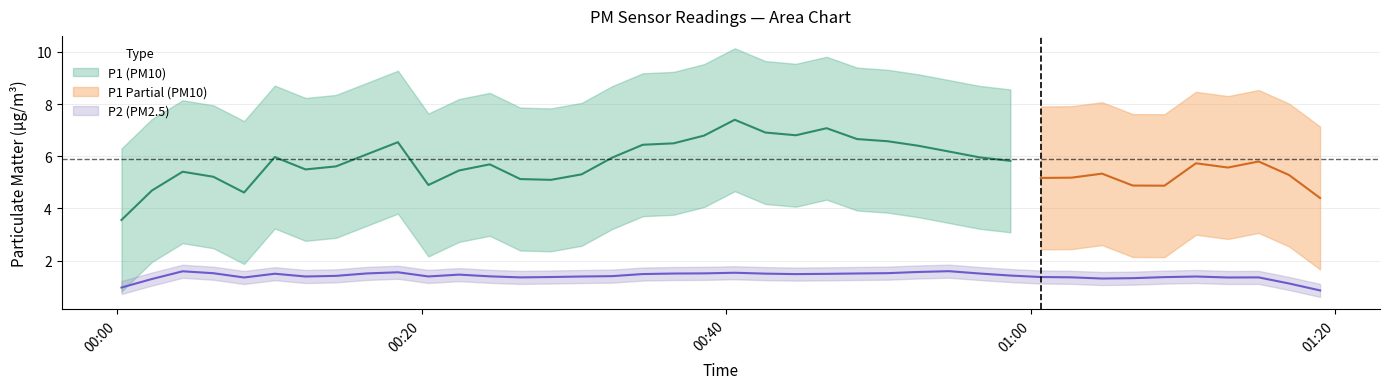

Is the value of P2 at 19 greater than the value of P1 at 22?

No